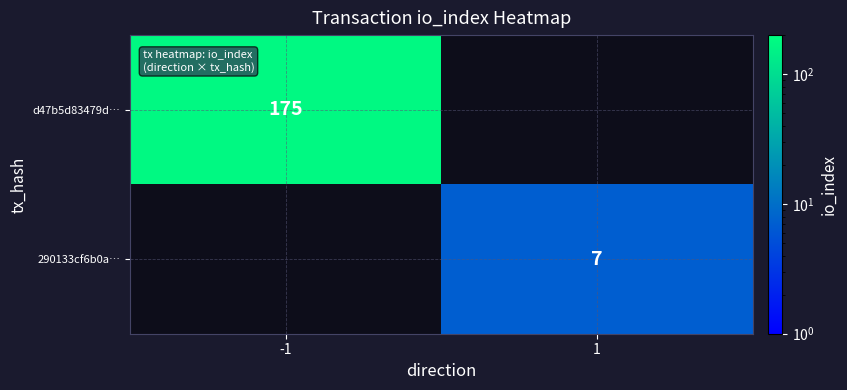

Is it true that d47b5d83479d… equals 54 at -1?

False